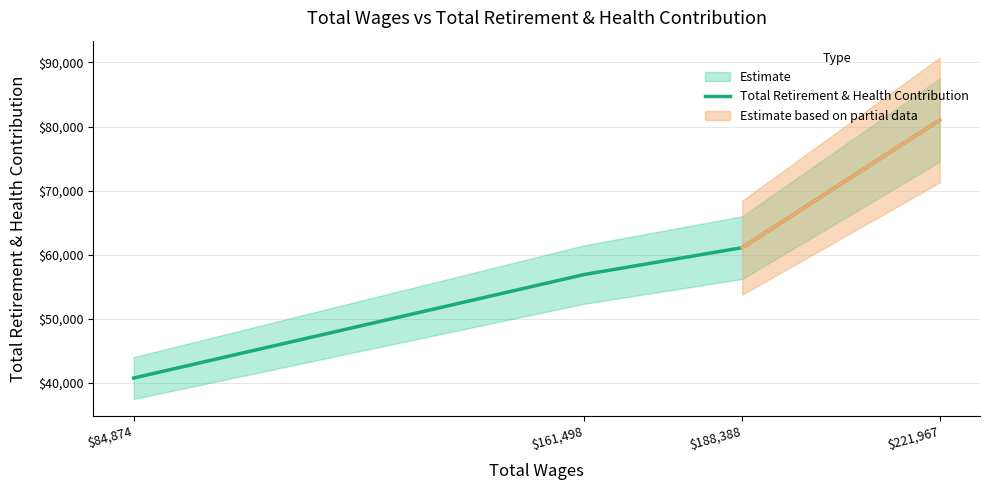

What is the value of the 4th point from the left?

81012